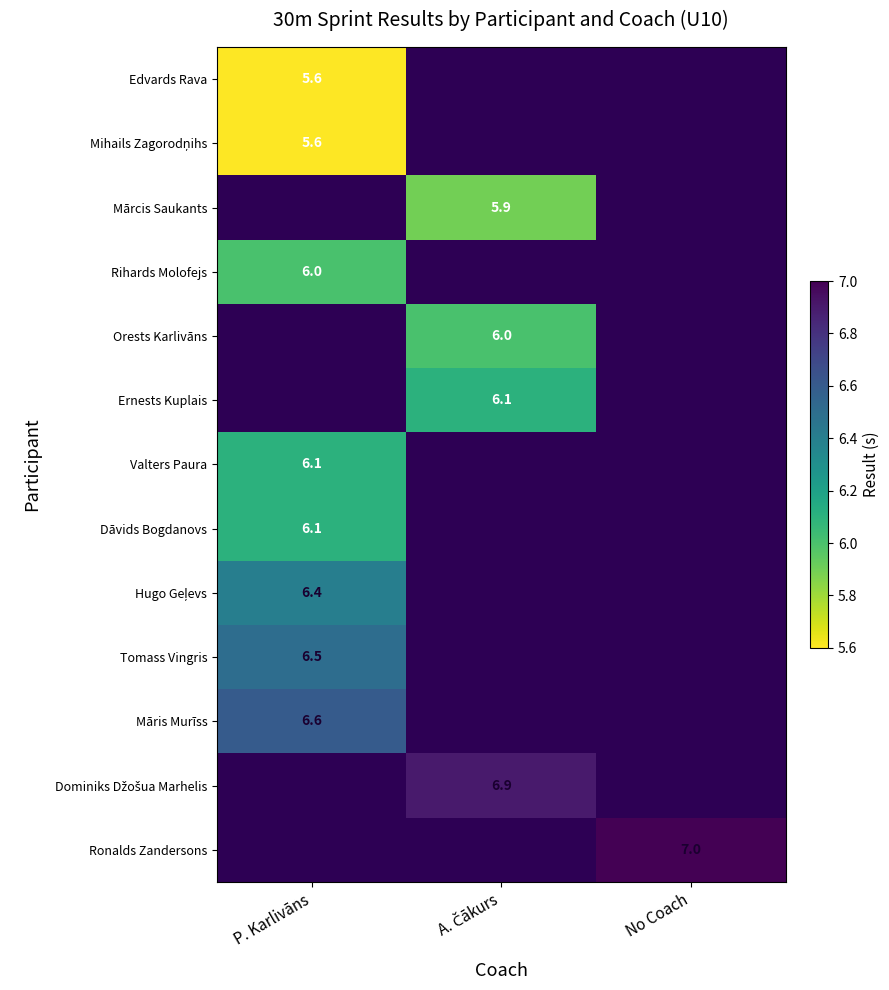

The Ronalds Zandersons series shows 7.0 at No Coach. True or false?

True